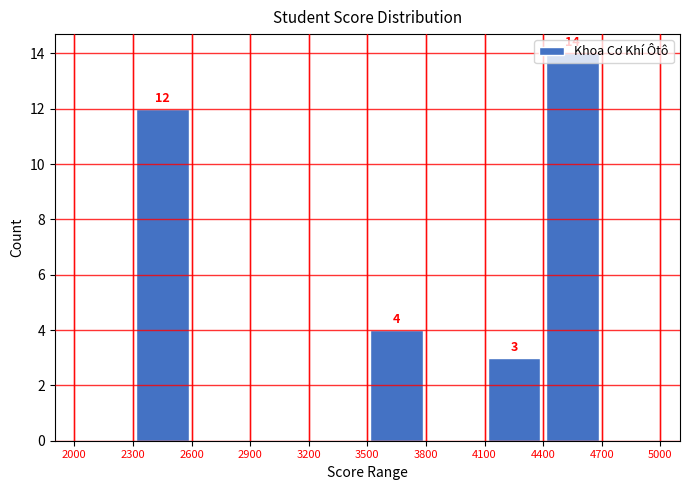

What is the maximum value shown in the chart?

14